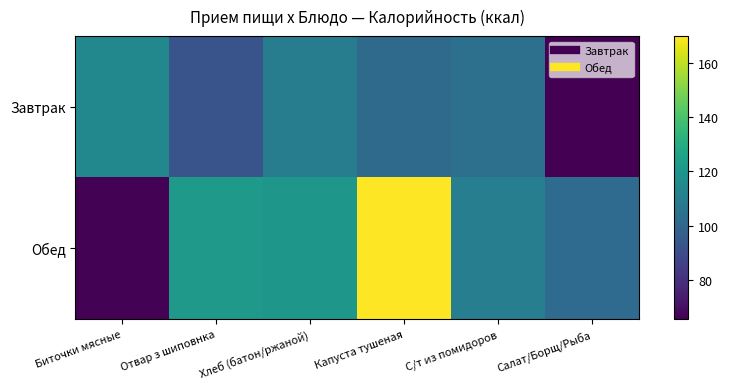

Between Отвар з шиповнка and Биточки мясные, which is larger?

Биточки мясные